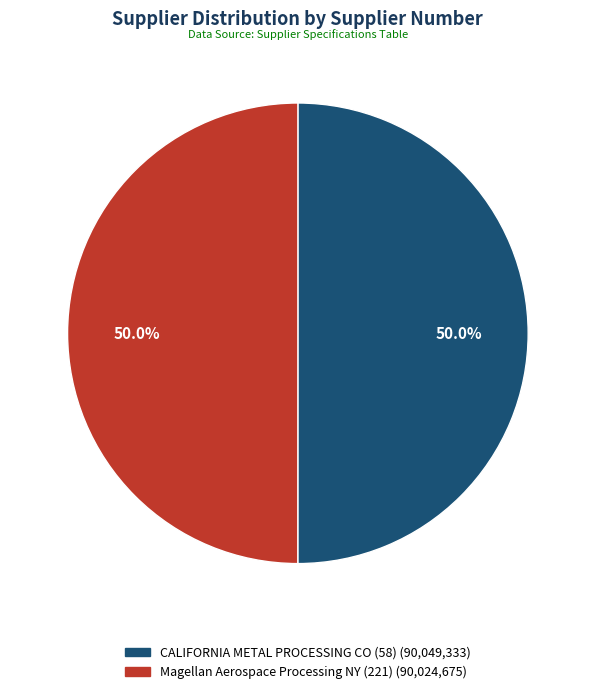

To the nearest percent, what percentage of the pie is CALIFORNIA METAL PROCESSING CO (58)?

50%